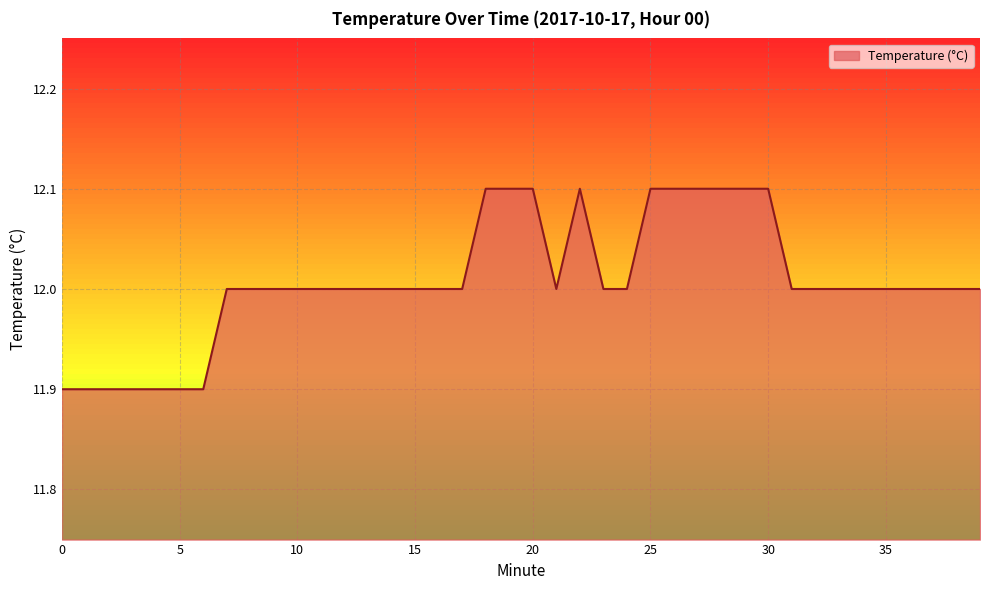

What is the average value?

12.0